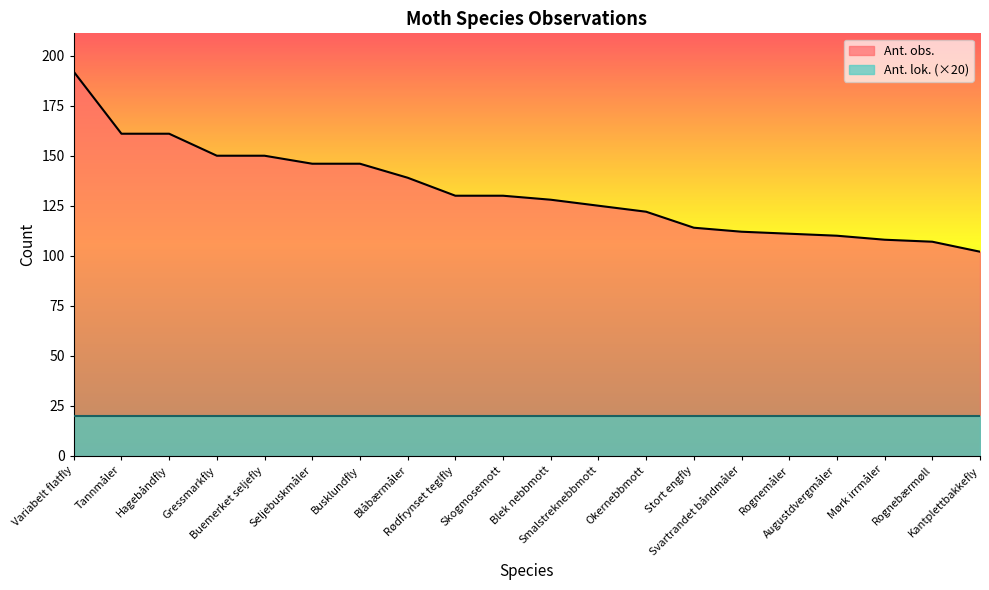

What is the sum of all values?

2644